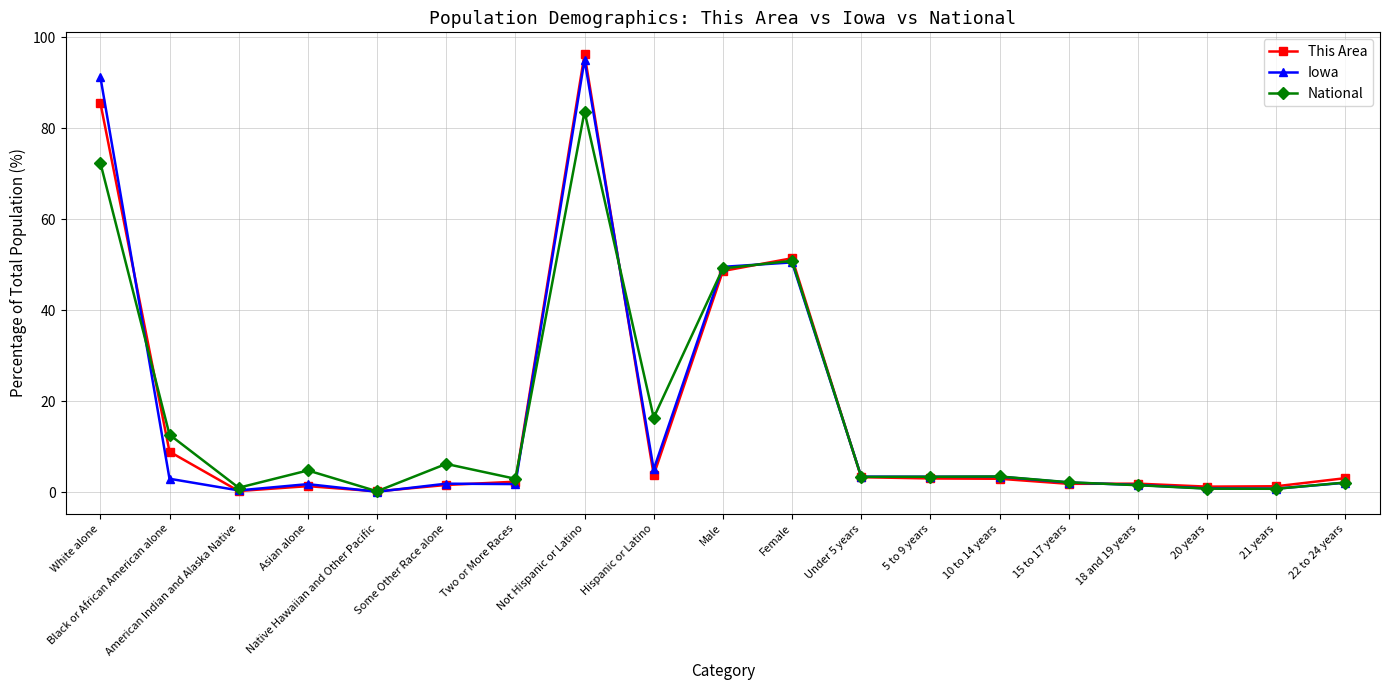

True or false: This Area has a value of 0.2 at American Indian and Alaska Native.

True